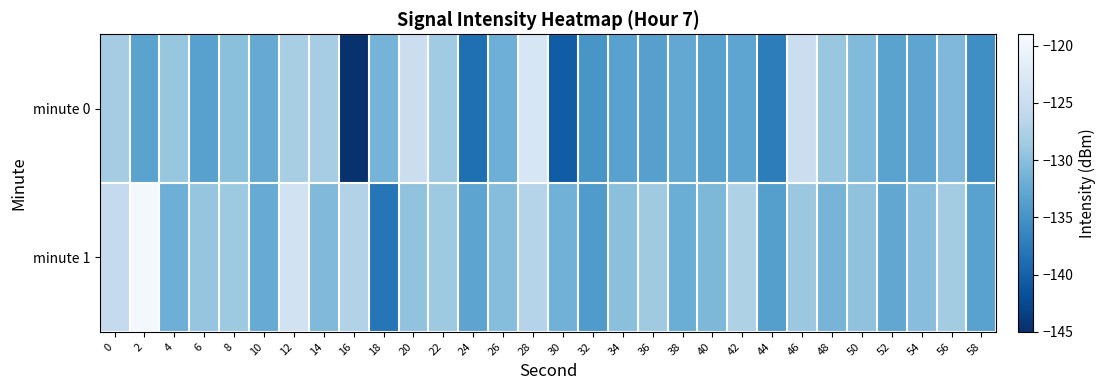

Reading right to left, extract all data points from this chart.

minute 0: 58=-135.5	56=-130.7	54=-132.9	52=-133.2	50=-130.5	48=-129.1	46=-124.8	44=-137.2	42=-133.0	40=-133.5	38=-132.6	36=-133.6	34=-133.3	32=-134.7	30=-140.5	28=-123.1	26=-131.9	24=-138.7	22=-128.5	20=-124.9	18=-131.3	16=-144.8	14=-128.1	12=-127.9	10=-132.3	8=-129.9	6=-133.5	4=-129.2	2=-133.3	0=-128.2
minute 1: 58=-133.4	56=-128.3	54=-130.1	52=-132.8	50=-129.6	48=-131.2	46=-128.9	44=-133.7	42=-127.4	40=-130.8	38=-132.1	36=-128.6	34=-129.9	32=-134.2	30=-131.5	28=-126.8	26=-130.2	24=-133.1	22=-128.7	20=-129.5	18=-137.9	16=-127.2	14=-130.6	12=-124.0	10=-132.2	8=-128.7	6=-129.4	4=-131.8	2=-119.5	0=-125.5